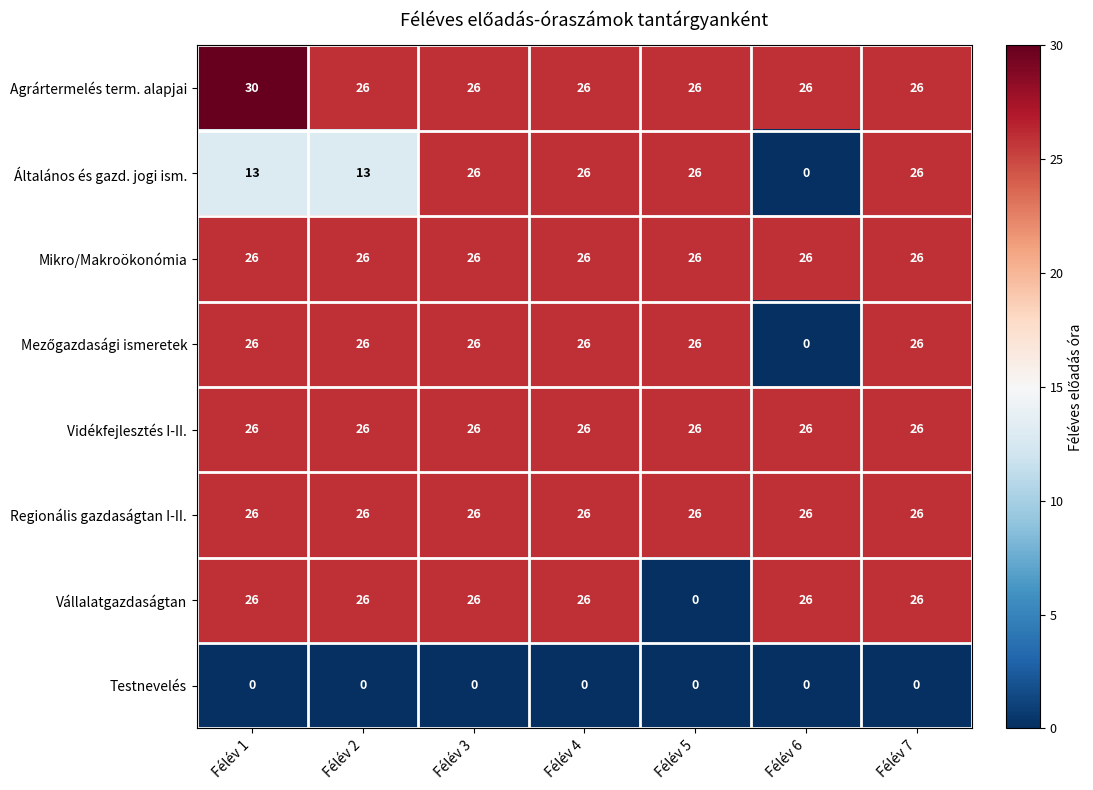

What is the difference between the highest and lowest values at Félév 1?

30